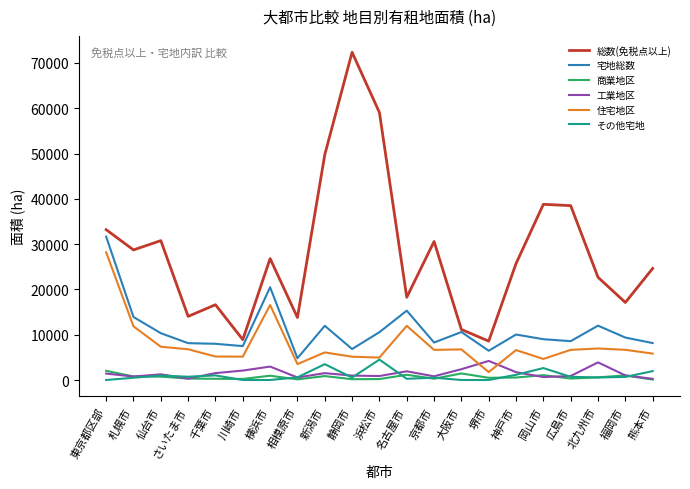

True or false: 総数(免税点以上) has a value of 24625 at 熊本市.

True